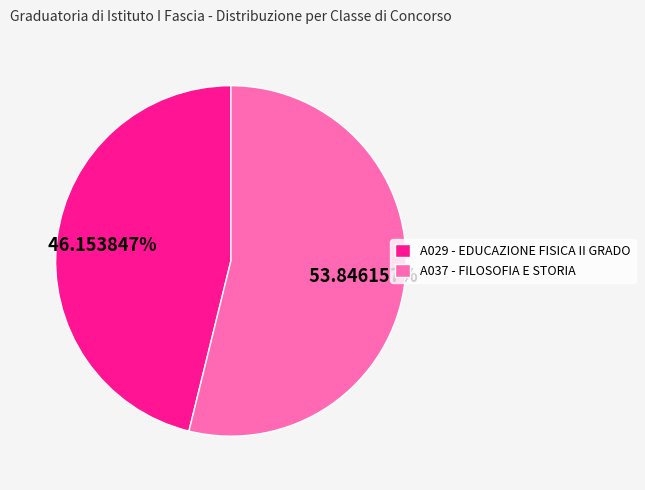

How many segments does this pie chart have?

2